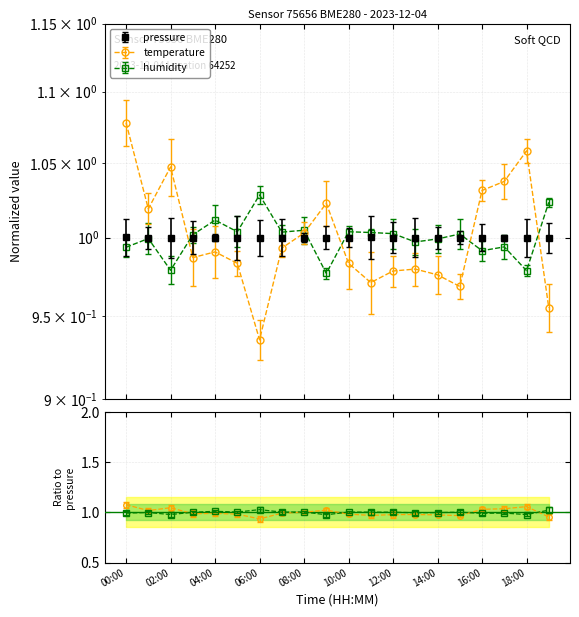

Which has a higher value, 02:00 or 01:00?

01:00